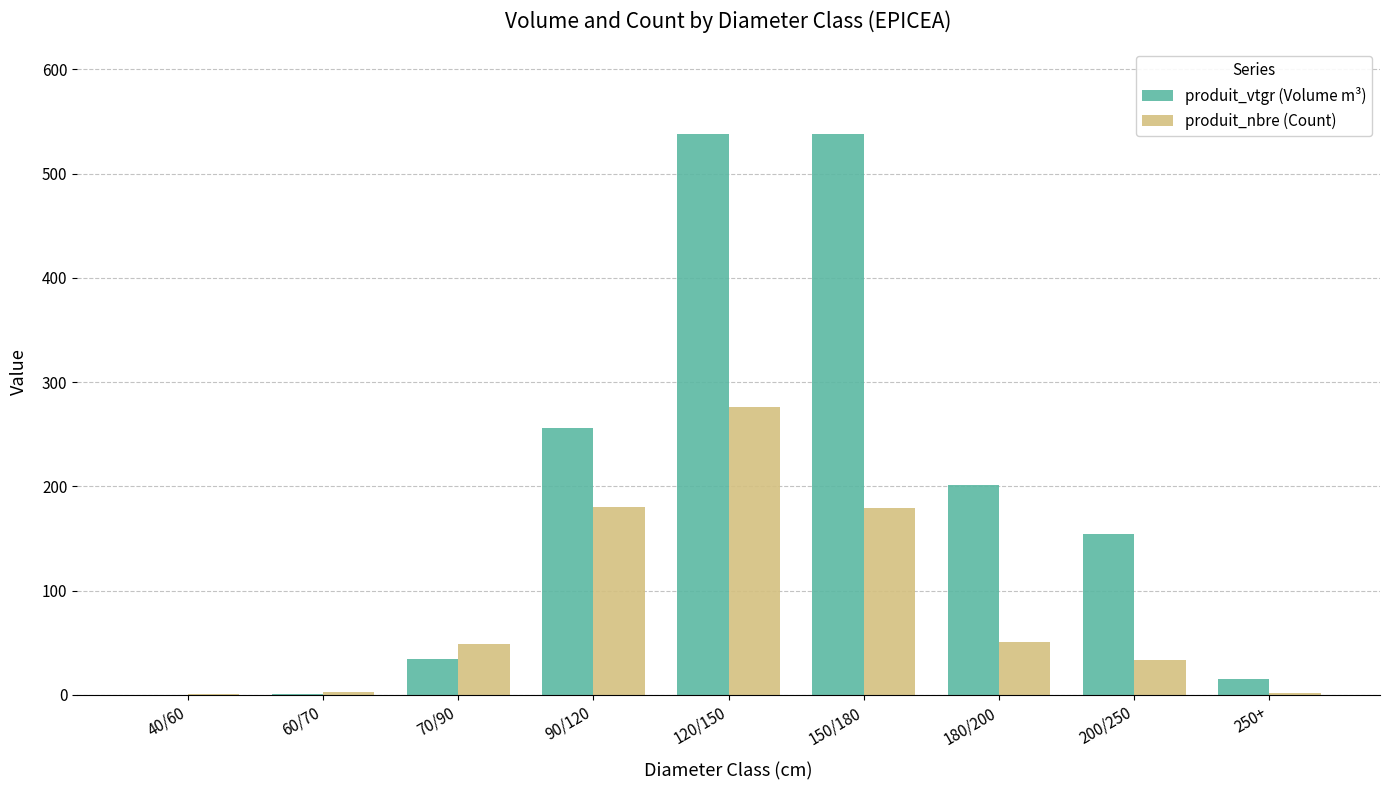

True or false: produit_vtgr (Volume m³) has a value of 255.6 at 90/120.

True